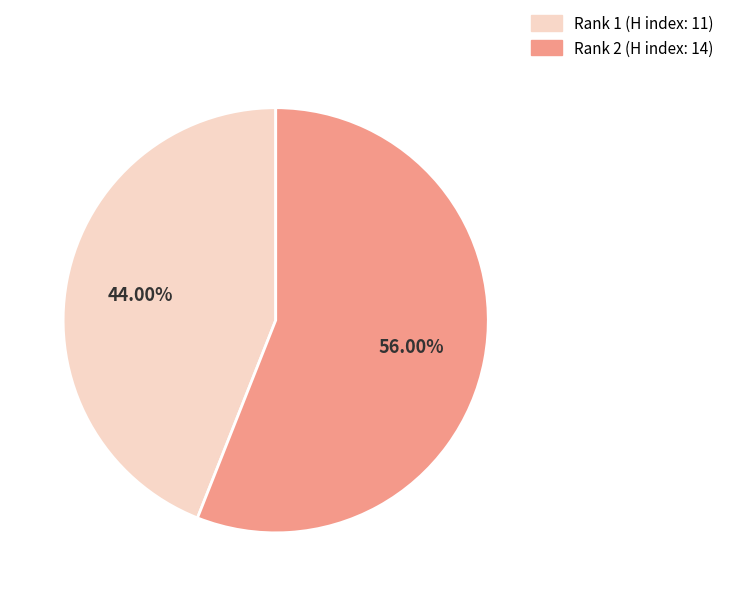

Is there a majority slice in this chart?

Yes